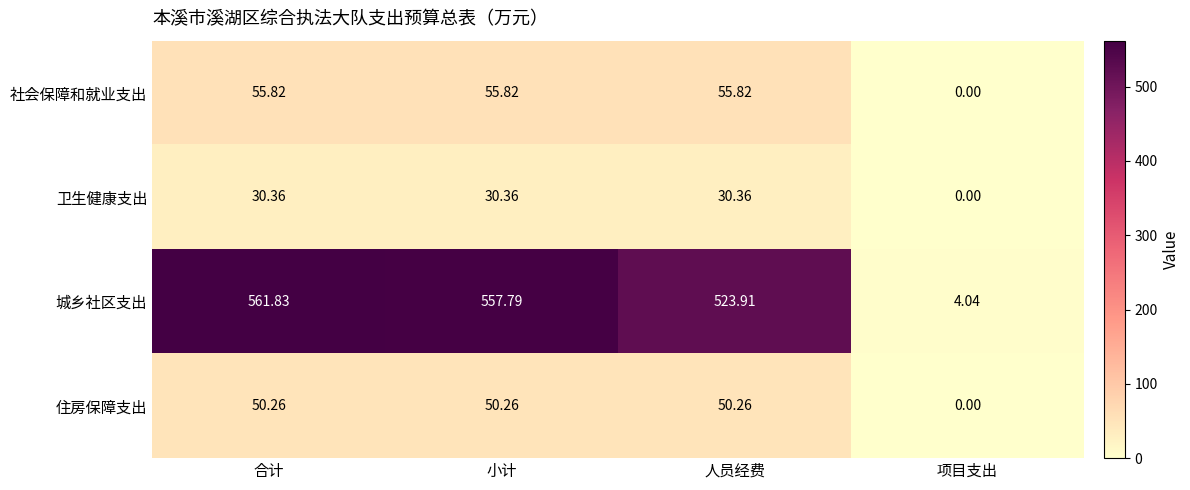

Which label corresponds to the largest value in the chart?

合计